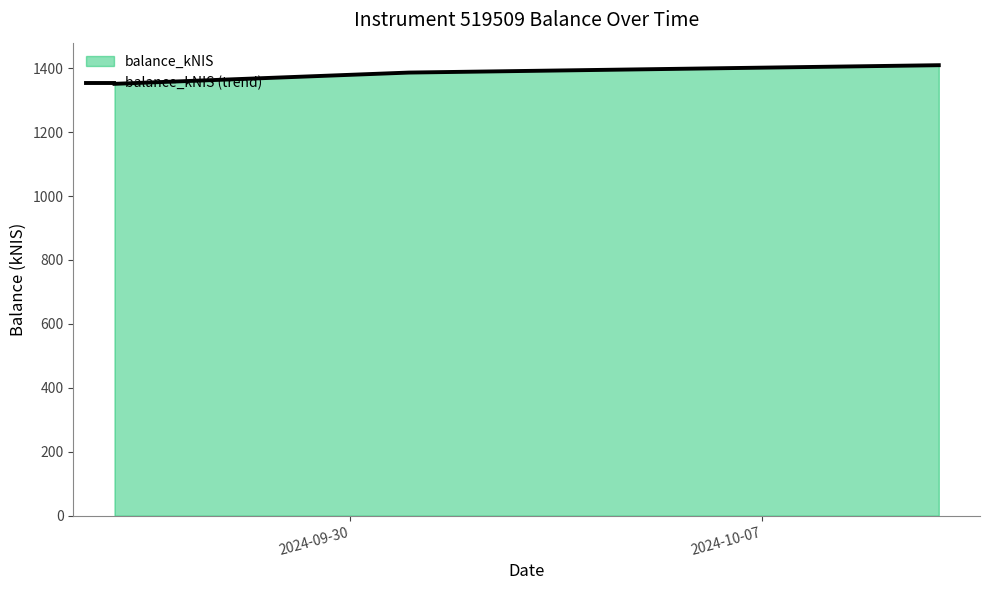

What is the maximum value shown in the chart?

1409.2